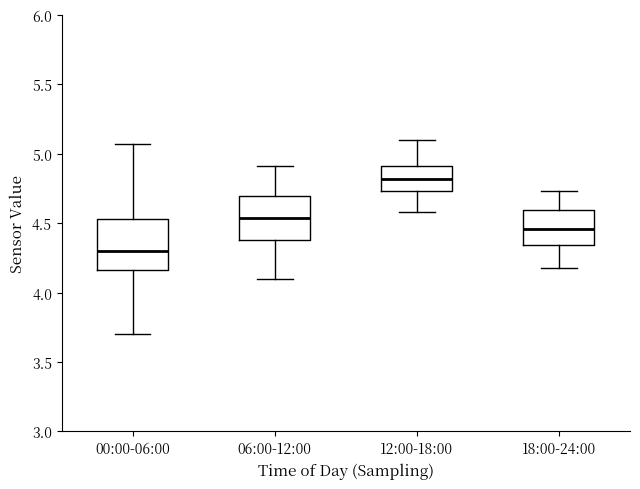

Which box's median line is the highest?

12:00-18:00